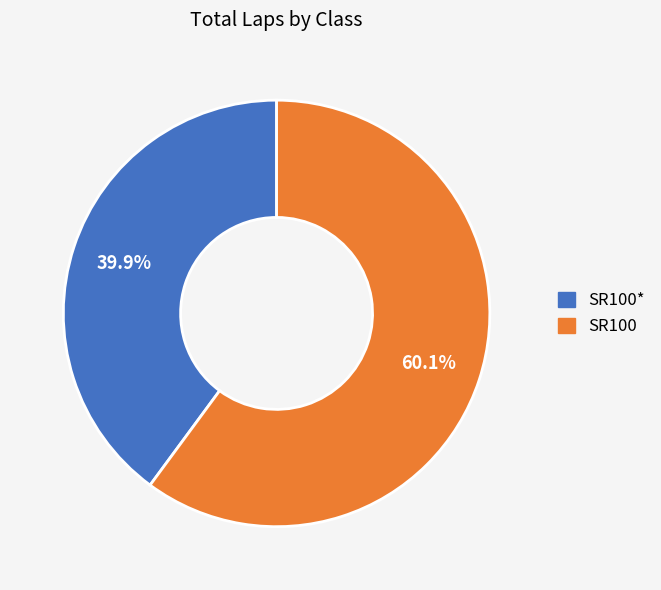

Does any single category account for the majority?

Yes